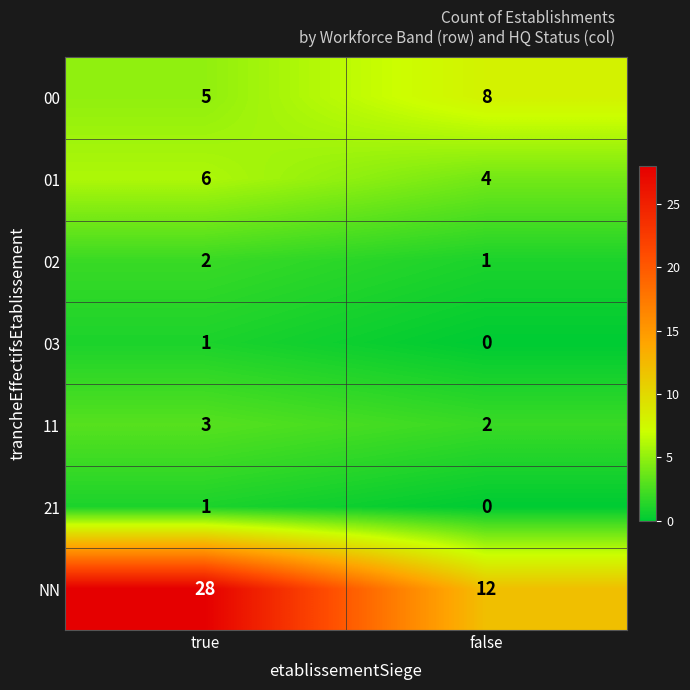

What value does the 00 series have at true?

5